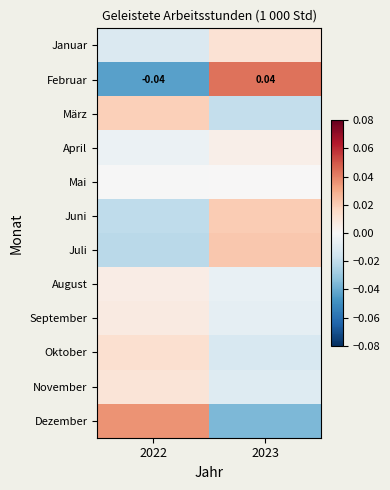

Which series has the largest range (max minus min)?

Februar